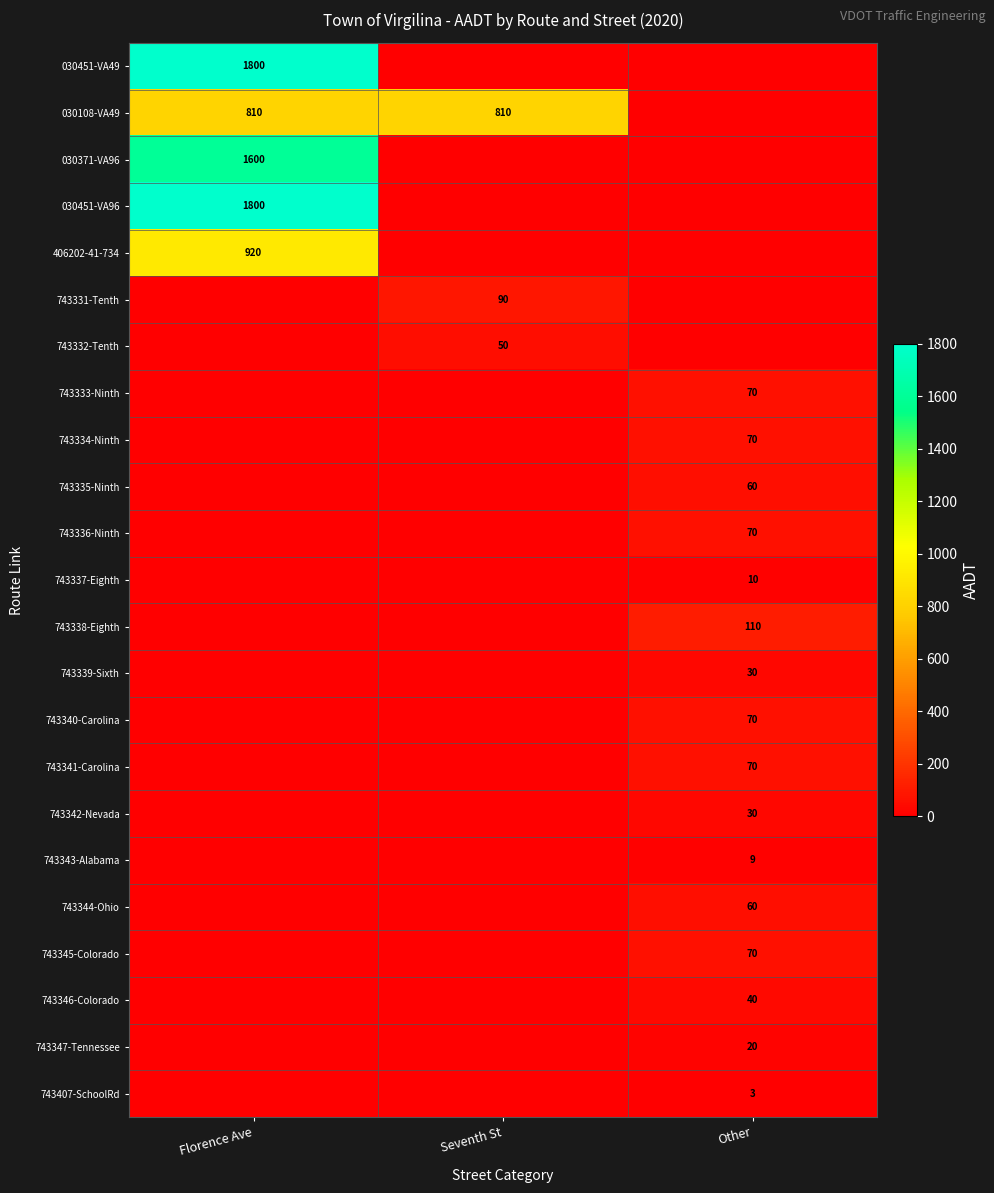

True or false: 406202-41-734 has a value of 1366 at Florence Ave.

False